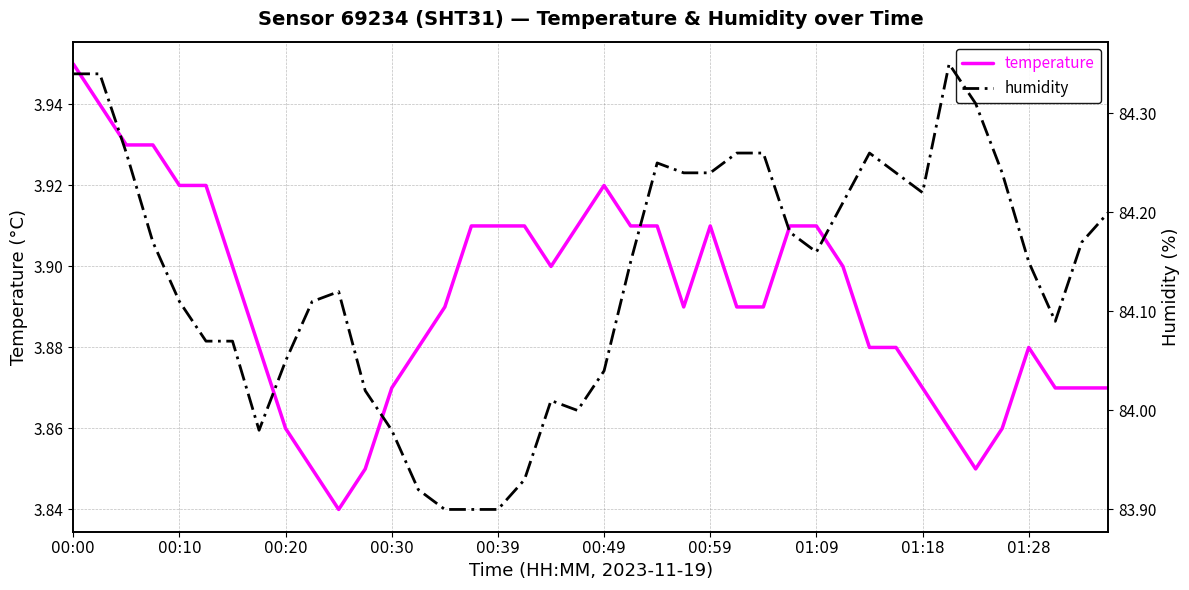

Is it true that temperature equals 5.6 at 37?

False